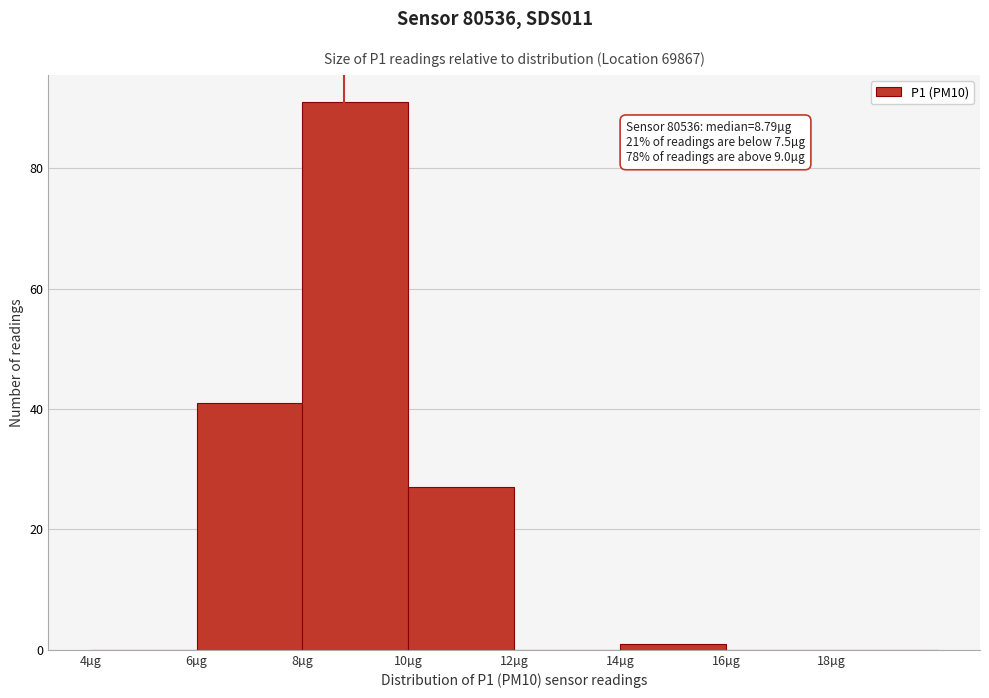

Over which range of the x-axis is the bar tallest?

8 to 10